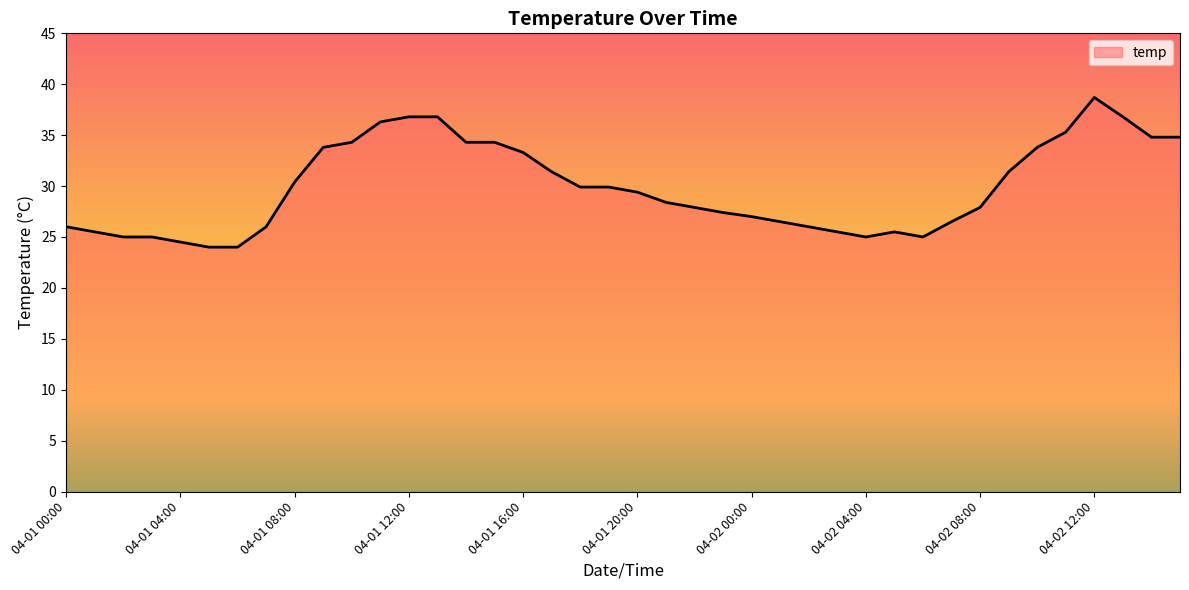

Reading left to right, transcribe all the data shown in this chart.

26.0	25.5	25.0	25.0	24.5	24.0	24.0	26.0	30.4	33.8	34.3	36.3	36.8	36.8	34.3	34.3	33.3	31.4	29.9	29.9	29.4	28.4	27.9	27.4	27.0	26.5	26.0	25.5	25.0	25.5	25.0	26.5	27.9	31.4	33.8	35.3	38.7	36.8	34.8	34.8